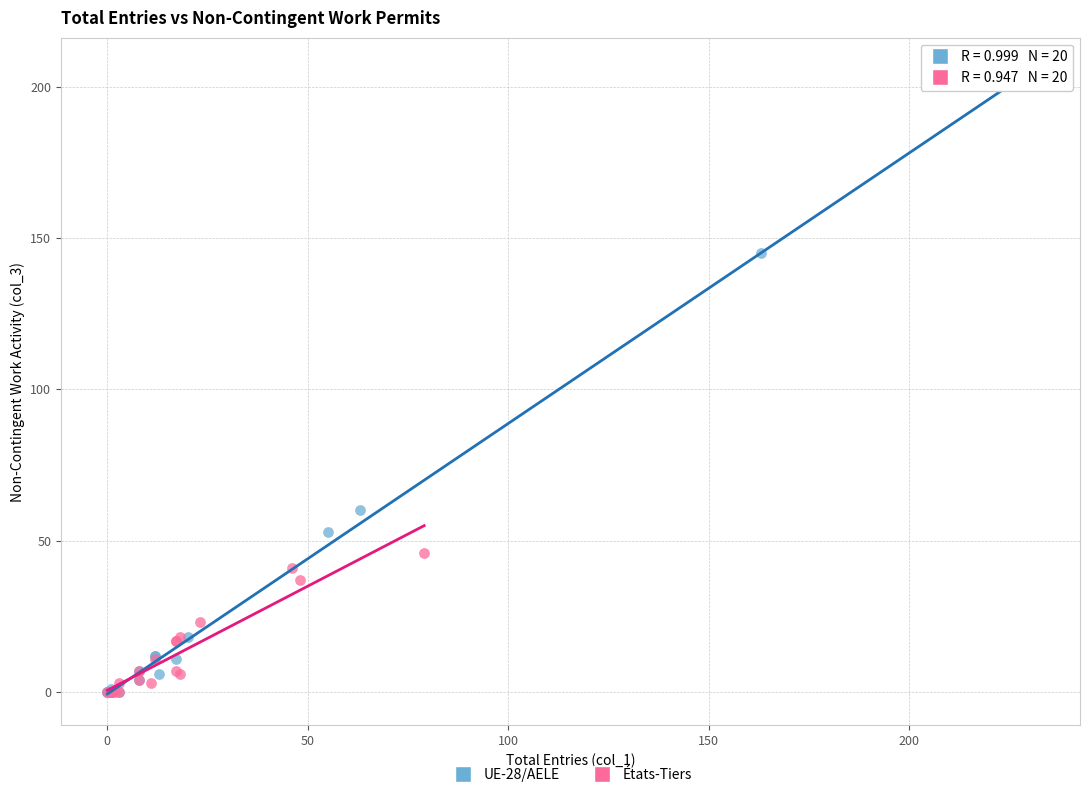

What are all the series names shown in the legend?

UE-28/AELE, États-Tiers